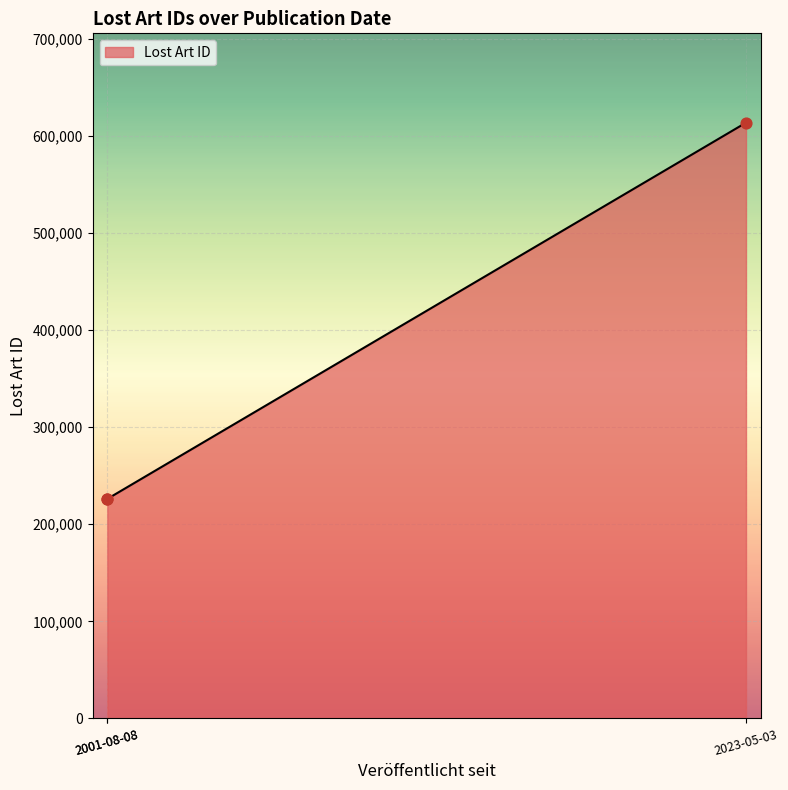

What is the change in value from 2023-05-03 to 2001-08-08?

-387410